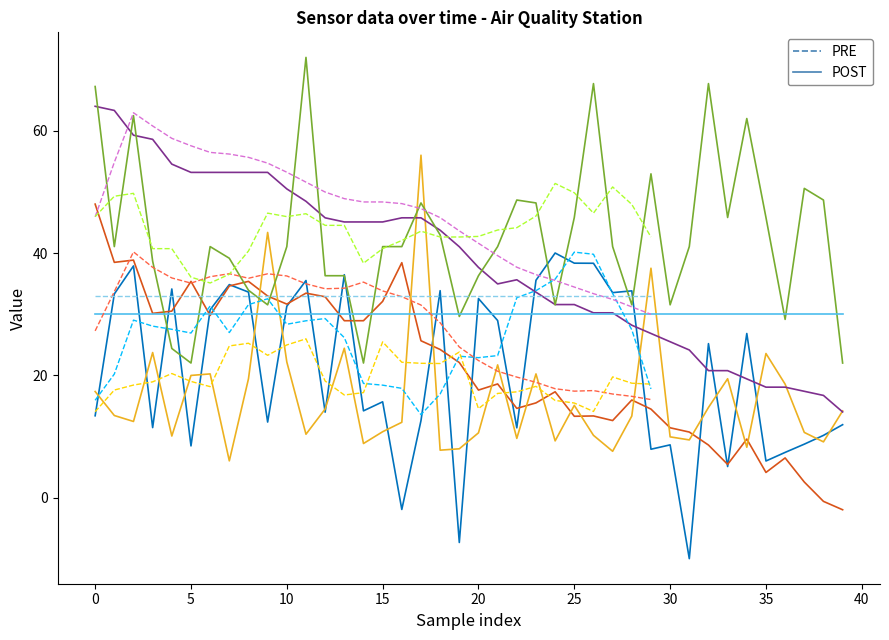

What is the difference between the highest and lowest values at 14?

36.2